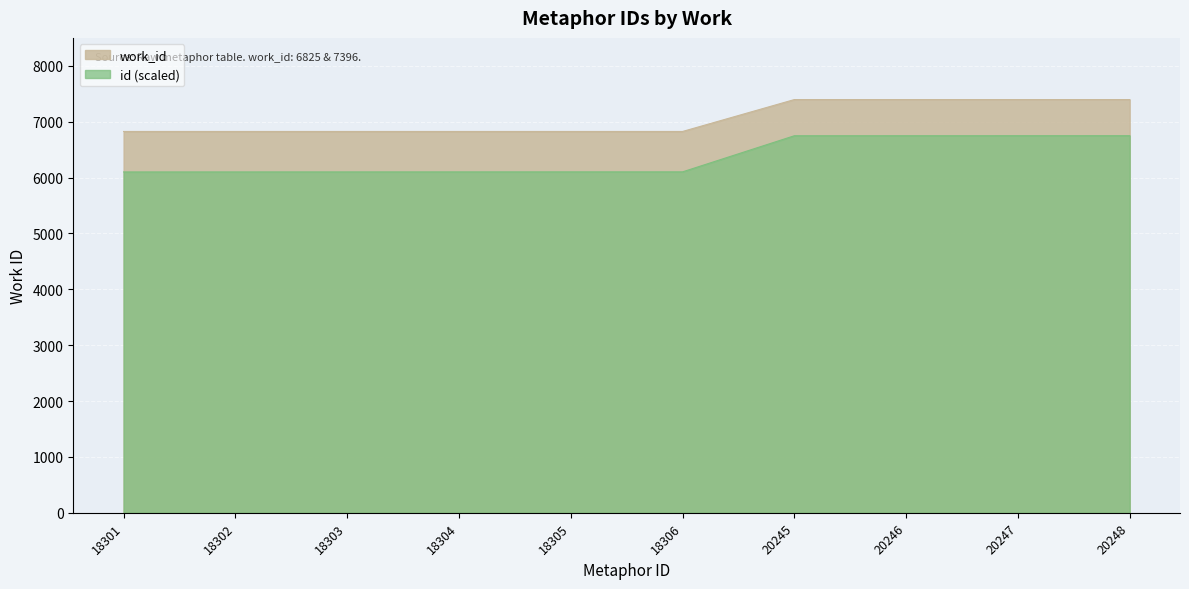

At which category is the sum across all series the highest?

20248